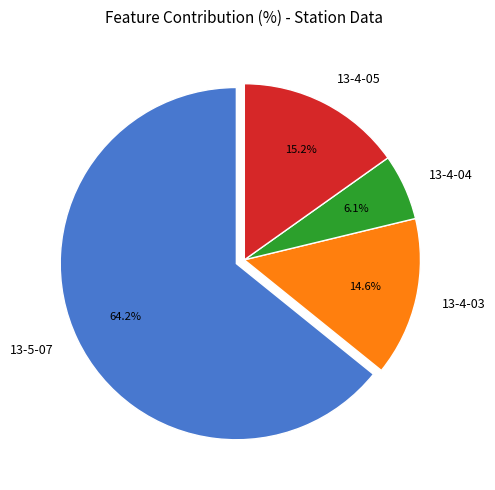

Does 13-4-03 represent more than half of the total?

No